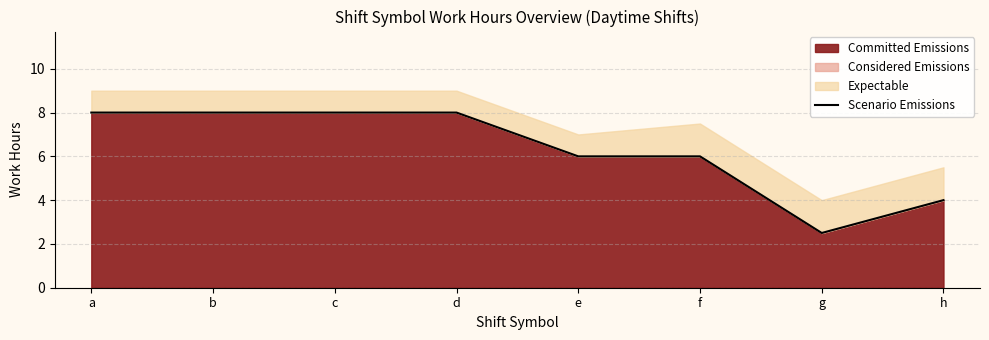

List the labels in order of value, smallest first.

g, h, e, f, a, b, c, d